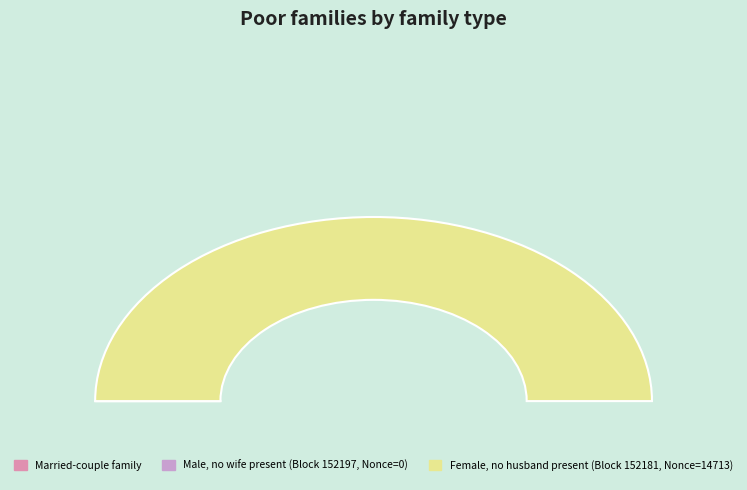

To the nearest percent, what portion does 152181 represent?

100%